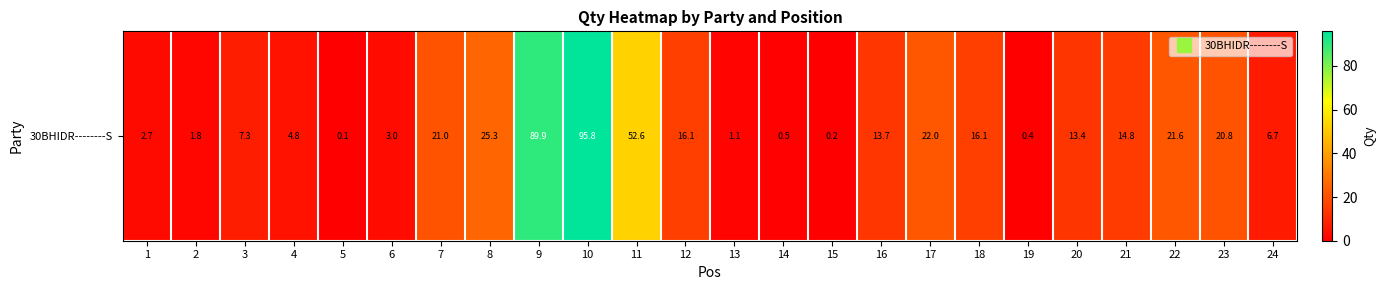

Reading left to right, list all the values displayed in this chart.

2.7	1.8	7.3	4.8	0.1	3.0	21.0	25.3	89.9	95.8	52.6	16.1	1.1	0.5	0.2	13.7	22.0	16.1	0.4	13.4	14.8	21.6	20.8	6.7